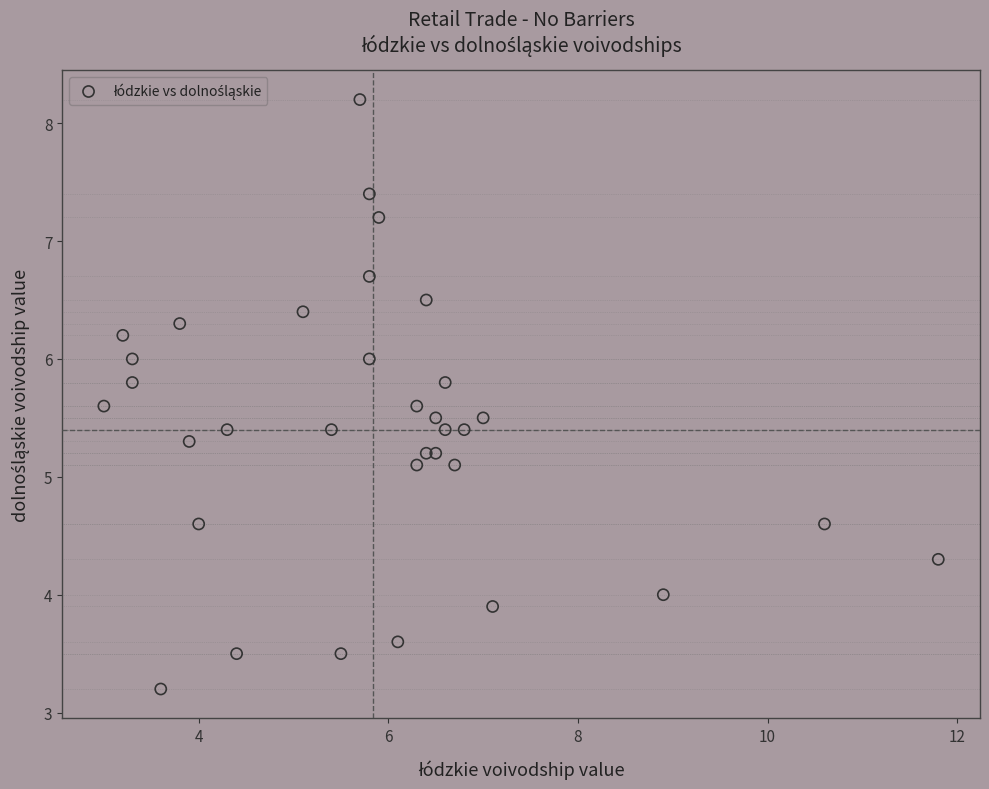

What is the range of Y values (max minus min)?

5.0